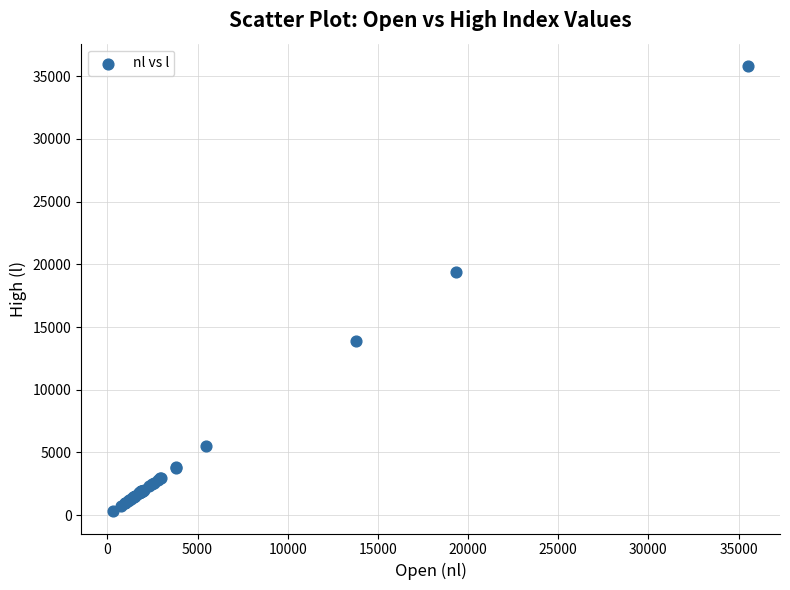

What Y value in the scatter plot is closest to 18064?

19372.2